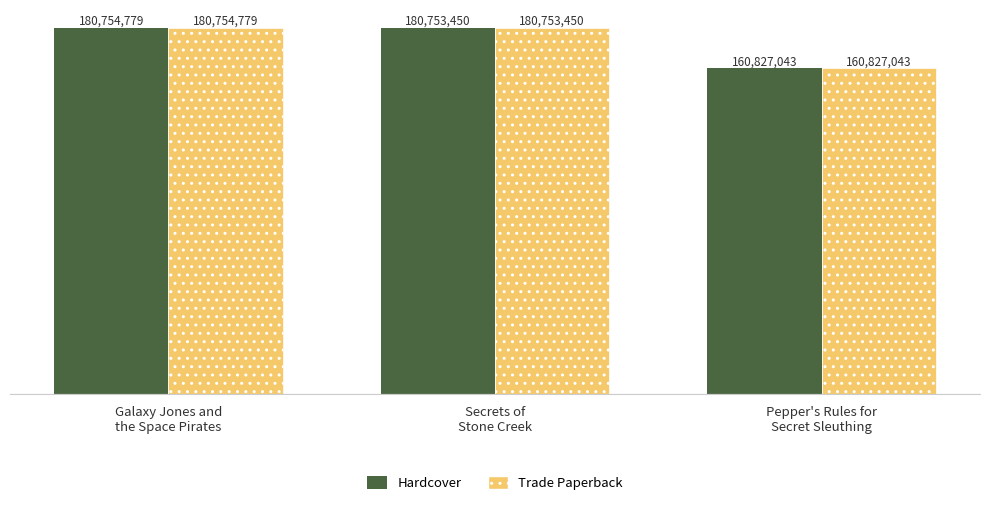

Reading left to right, extract all data points from this chart.

Hardcover: Galaxy Jones and
the Space Pirates=180754779	Secrets of
Stone Creek=180753450	Pepper's Rules for
Secret Sleuthing=160827043
Trade Paperback: Galaxy Jones and
the Space Pirates=180754779	Secrets of
Stone Creek=180753450	Pepper's Rules for
Secret Sleuthing=160827043